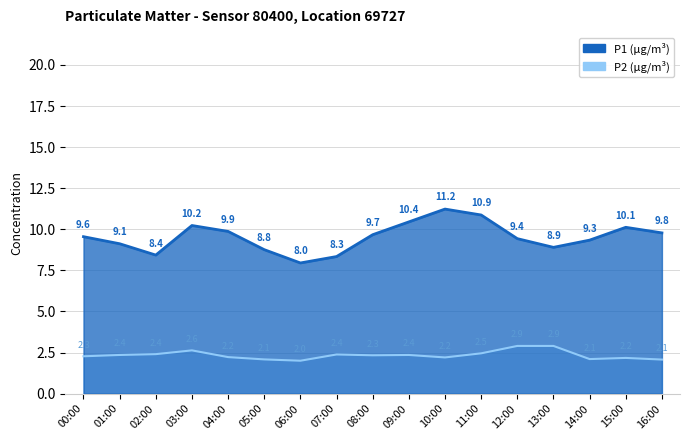

Does the chart display data point markers on the line(s)?

No